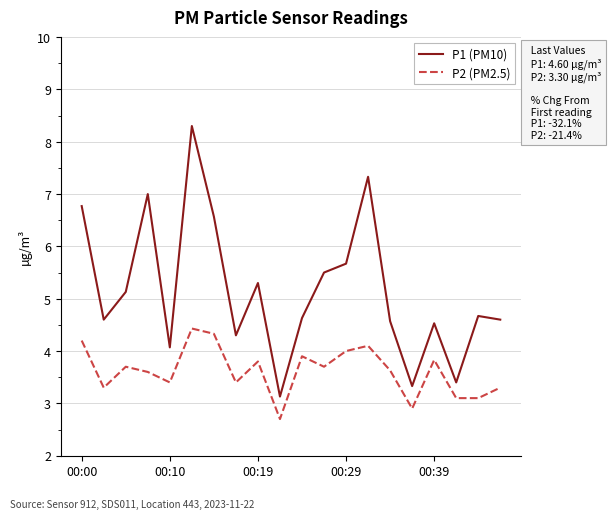

True or false: P2 (PM2.5) and P1 (PM10) cross at least once.

False